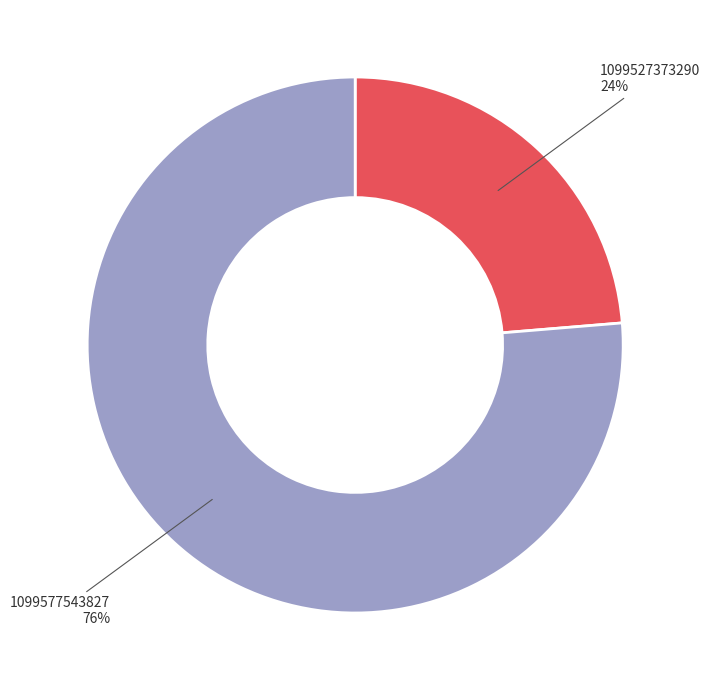

Is there a majority slice in this chart?

Yes